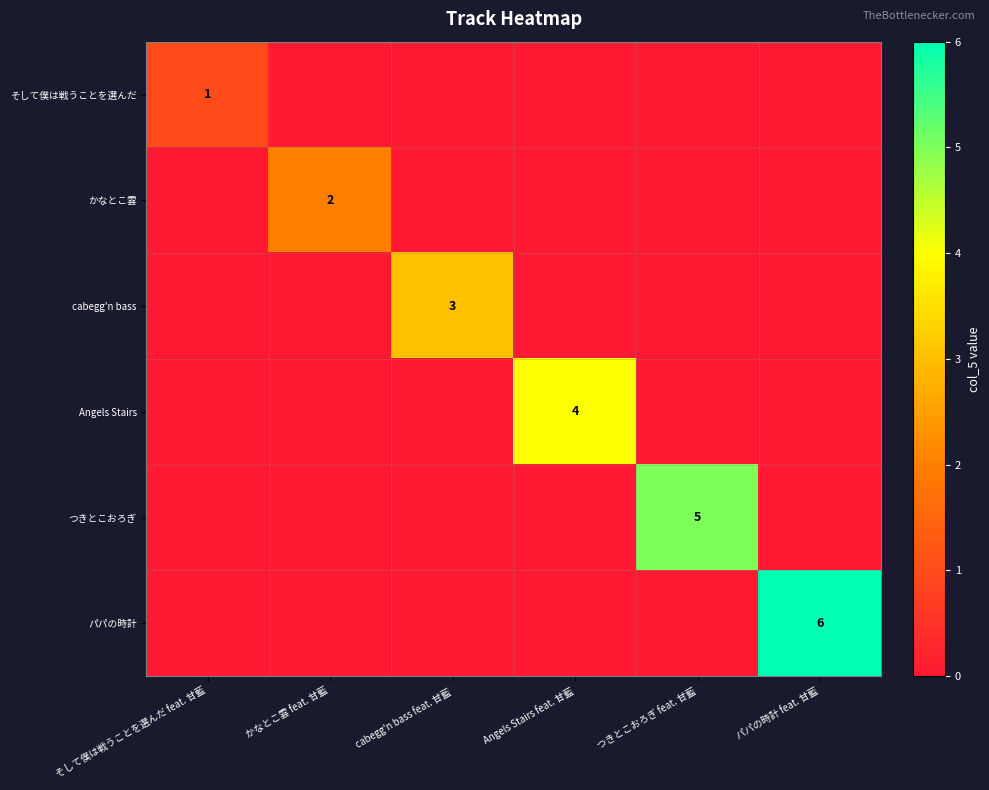

The value of Angels Stairs at Angels Stairs feat. 甘藍 is 6. True or false?

False